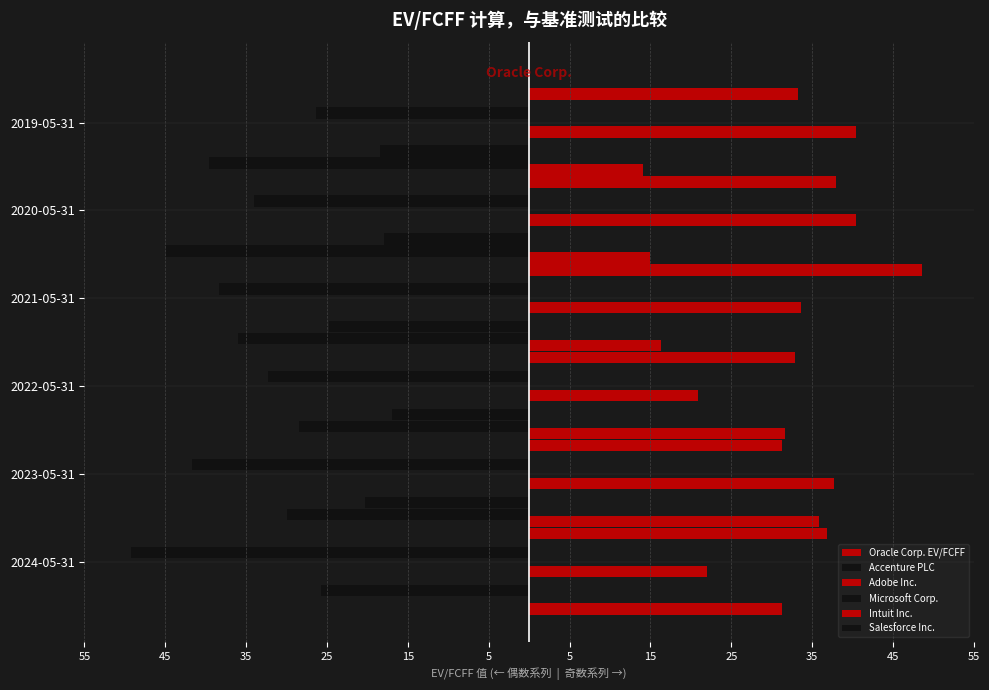

Is the value of Adobe Inc. at 2020-05-31 greater than the value of Accenture PLC at 2021-05-31?

Yes